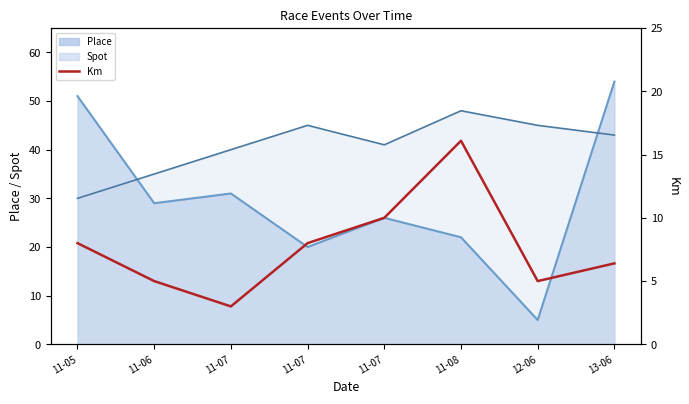

What is the maximum value shown in the chart?

16.1